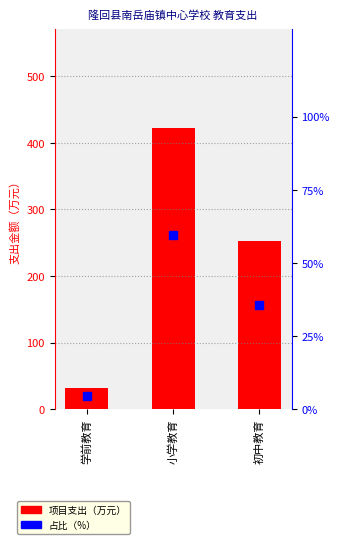

Which series has the largest total across all categories?

项目支出